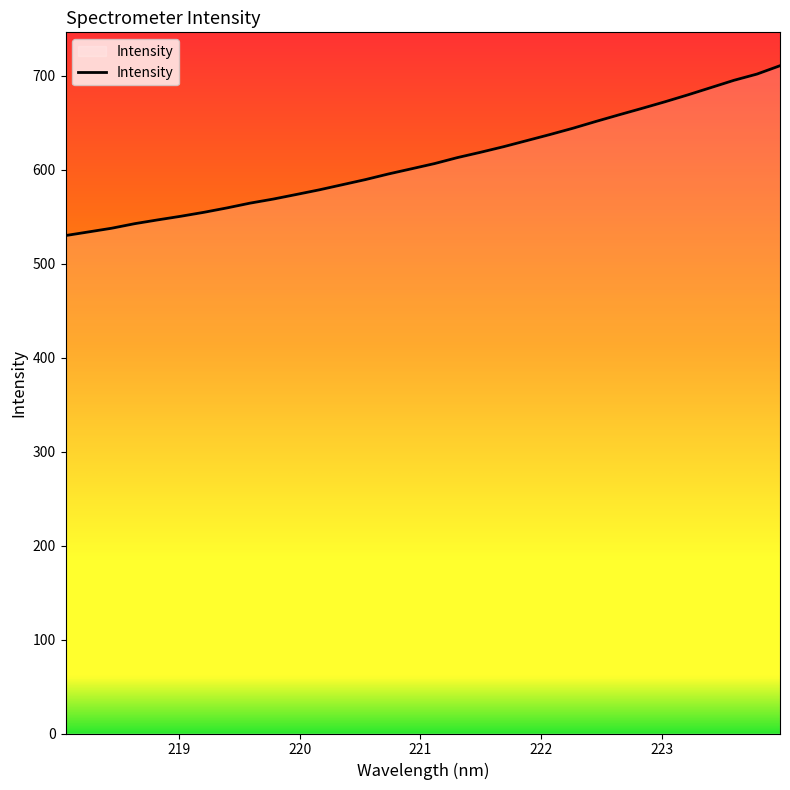

What is the difference between the maximum and minimum values?

180.7